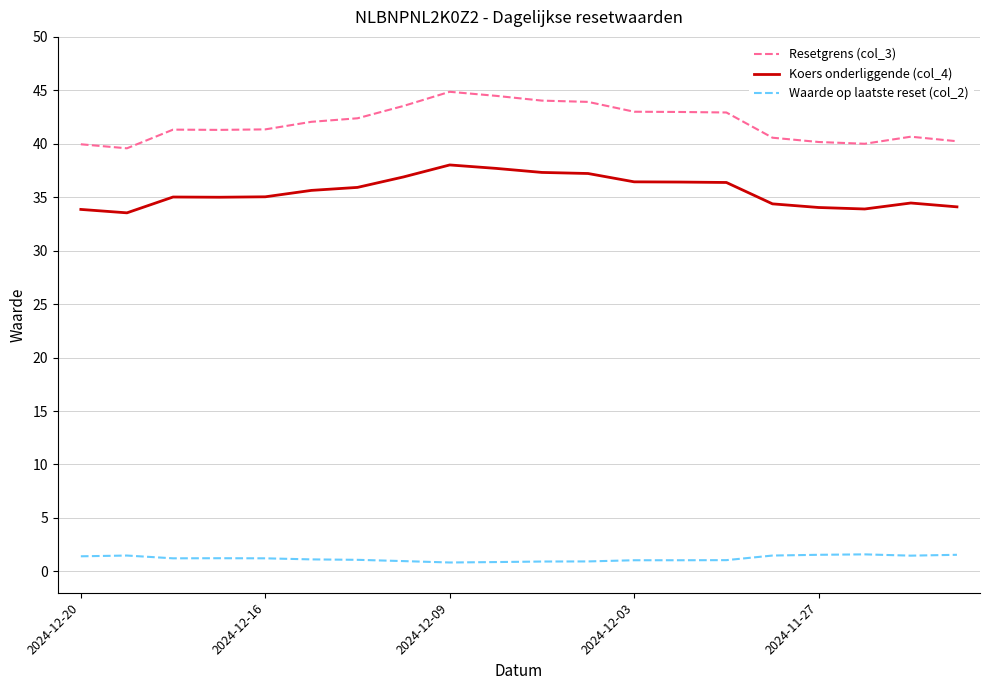

What is the minimum value for Koers onderliggende (col_4)?

33.5